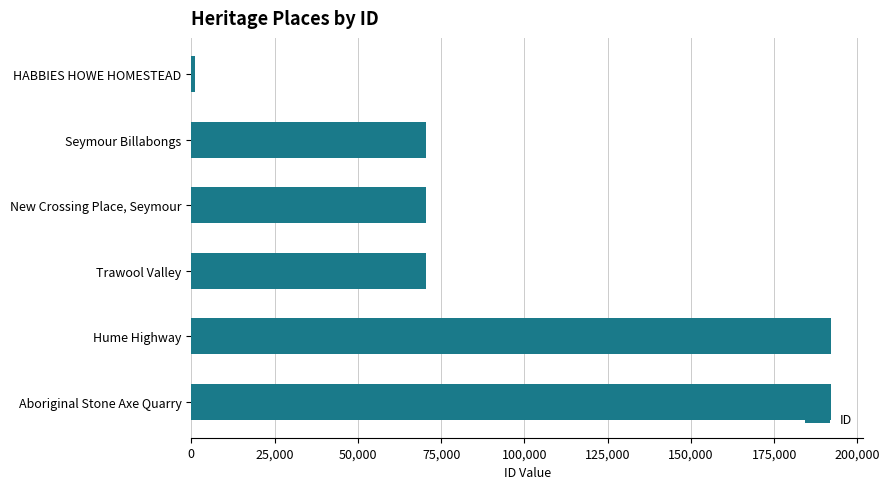

The value at Hume Highway is 192046. True or false?

True